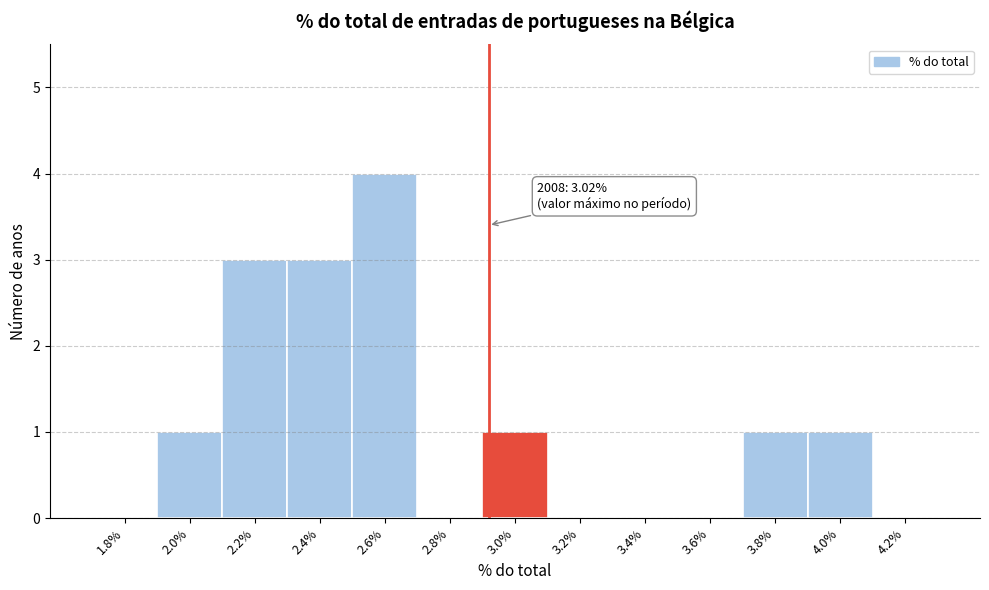

Reading left to right, what are all the values shown in this chart?

1.8%=0	2.0%=1	2.2%=3	2.4%=3	2.6%=4	2.8%=0	3.0%=1	3.2%=0	3.4%=0	3.6%=0	3.8%=1	4.0%=1	4.2%=0